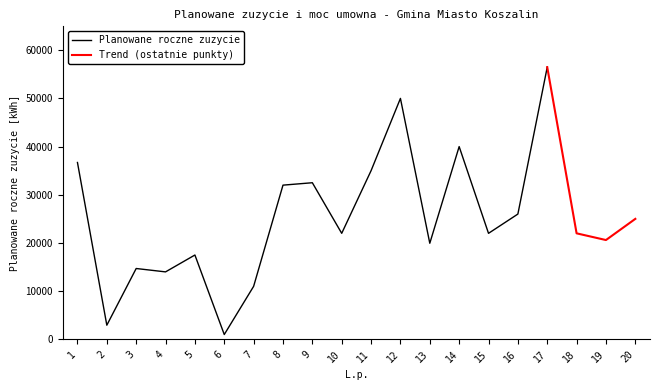

Where is the first local maximum?

15